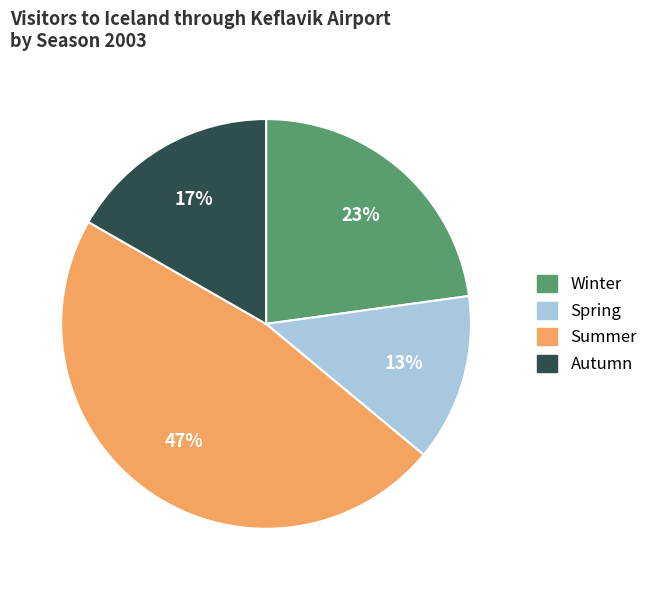

To the nearest percent, what is the combined percentage of Summer and Autumn?

64%